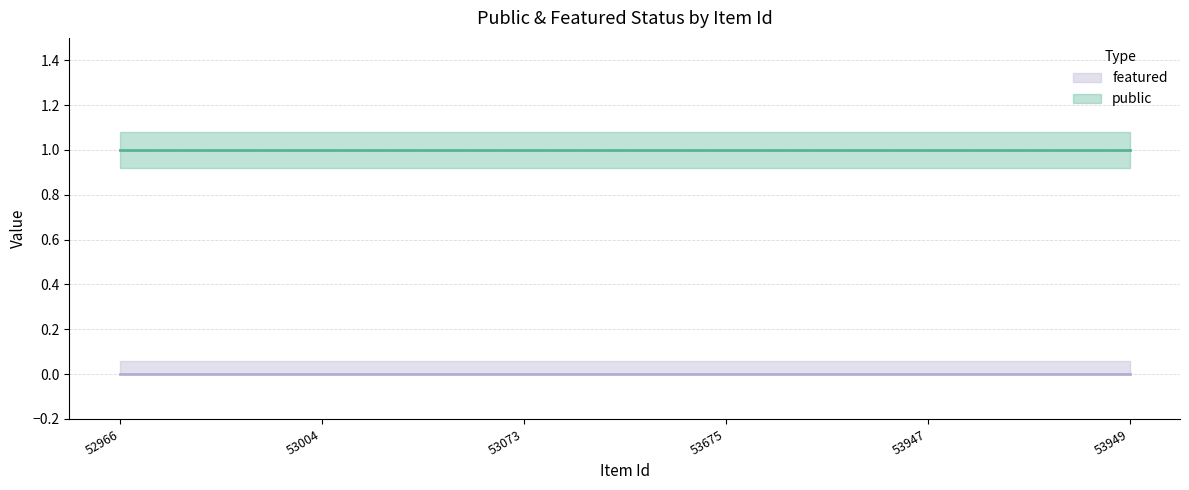

Reading right to left, transcribe all the data shown in this chart.

public: 53949=1	53947=1	53675=1	53073=1	53004=1	52966=1
featured: 53949=0	53947=0	53675=0	53073=0	53004=0	52966=0